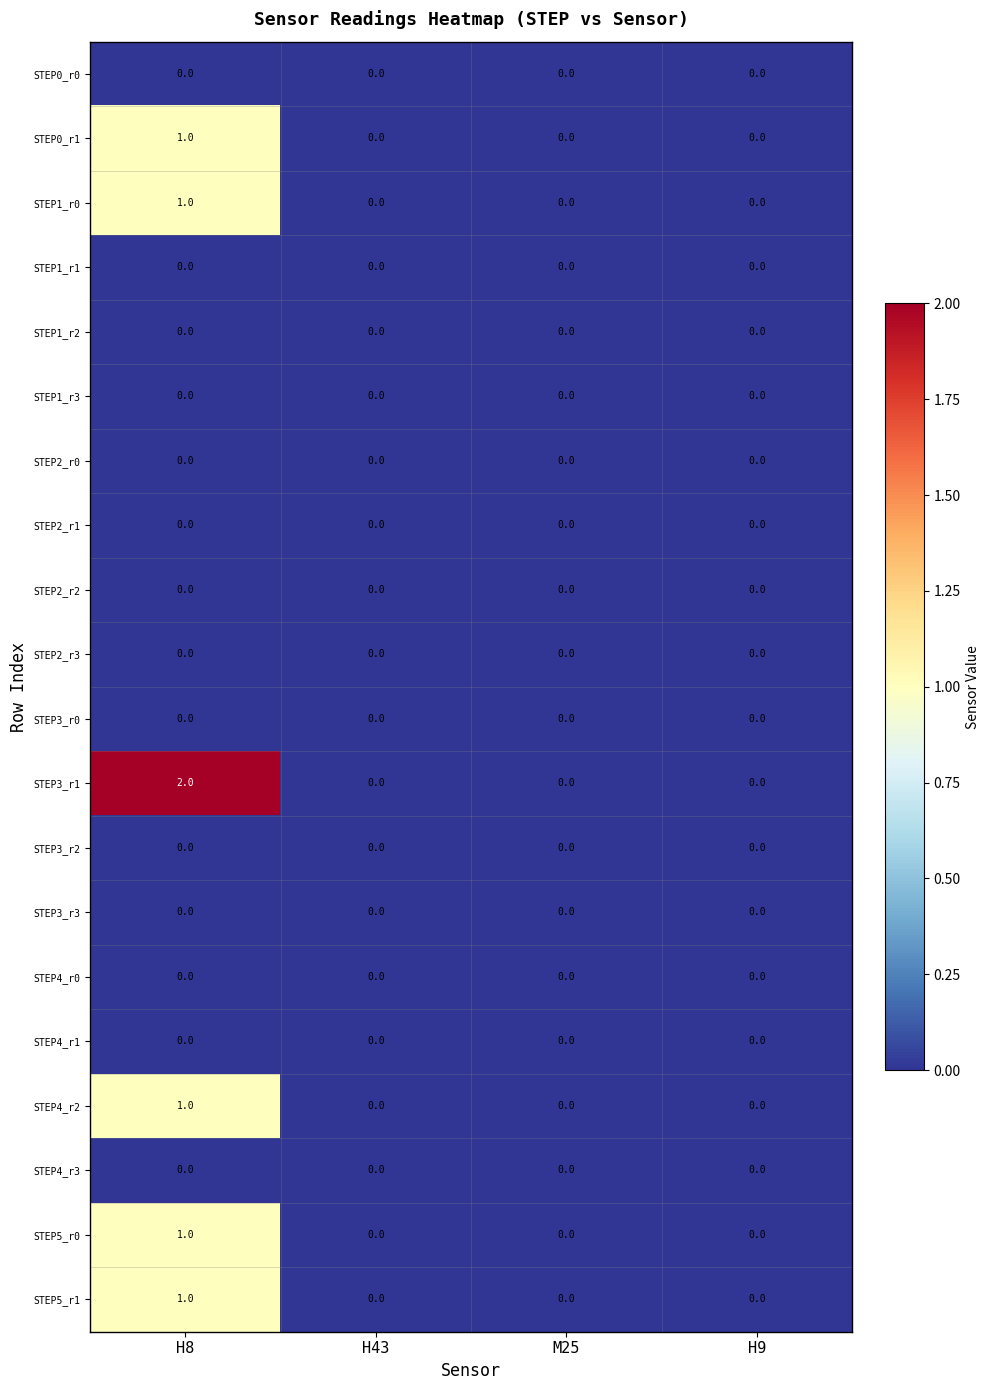

At which category is the sum across all series the highest?

H8